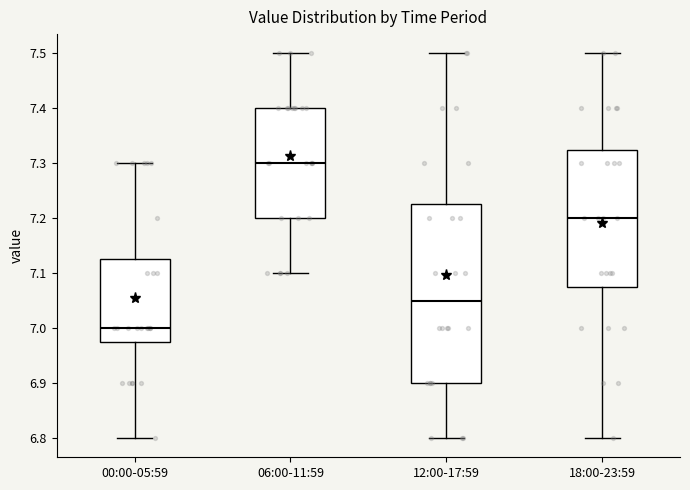

Which box is the tallest, from its lower edge to its upper edge?

12:00-17:59